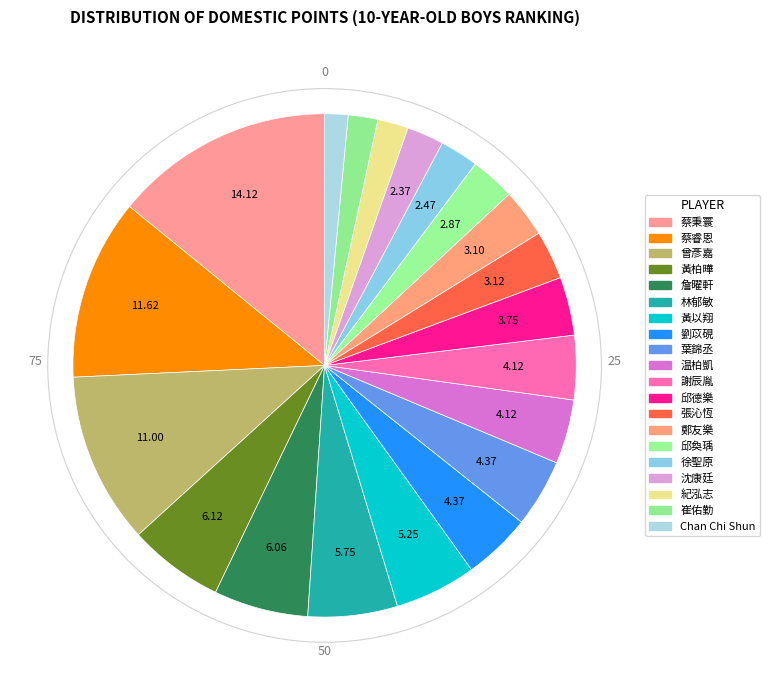

Which category has the smallest portion of the pie?

Chan Chi Shun